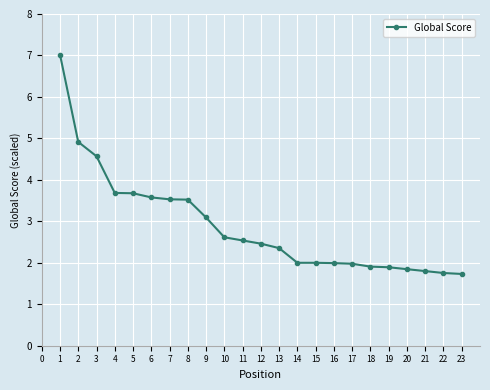

What is the difference between the maximum and minimum values?

5.3